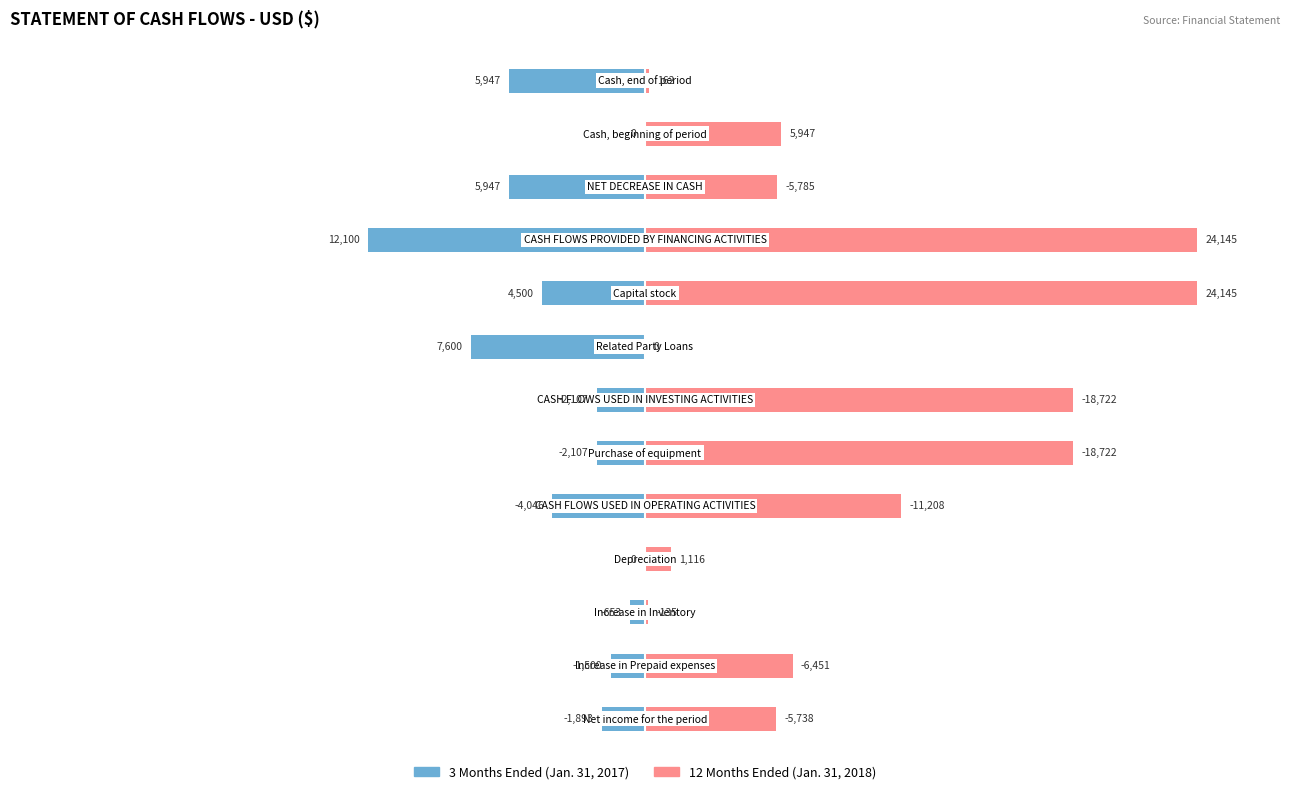

How many bars are there in each group?

2